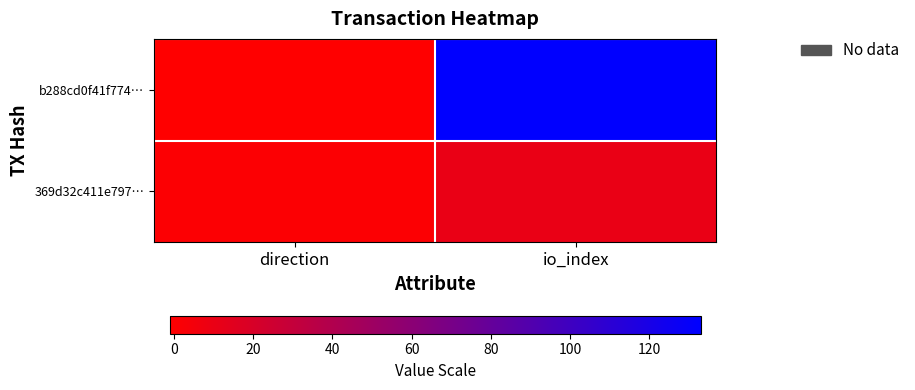

Count the number of categories in the chart.

2